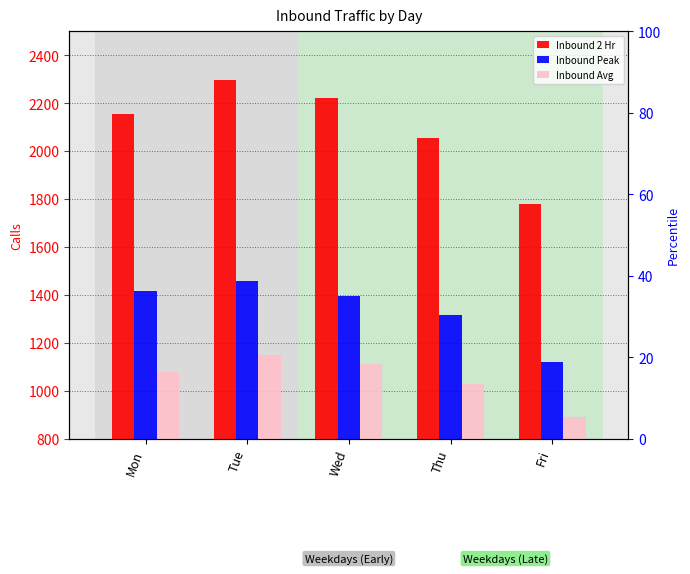

What is the approximate value of Inbound 2 Hr at Thu?

2057.0